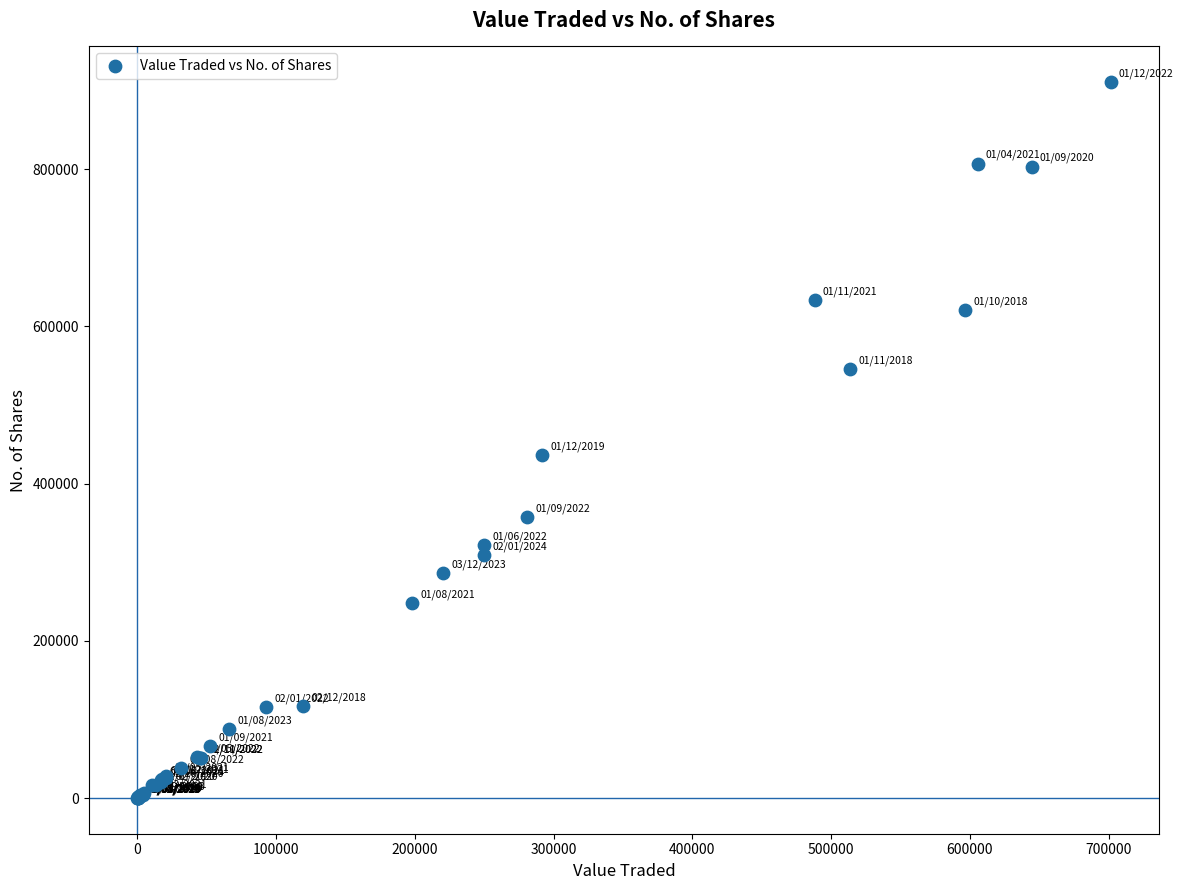

What Y value in the scatter plot is closest to 455424?

436658